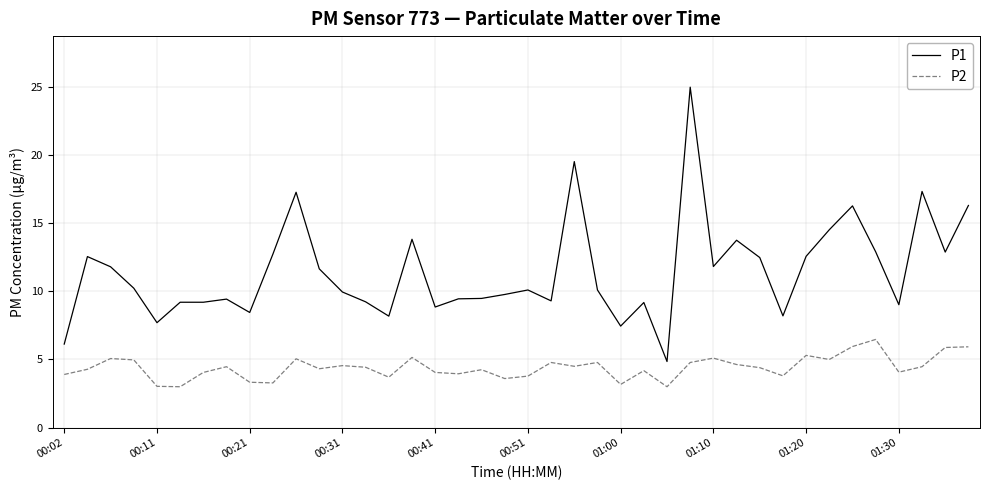

True or false: P2 and P1 intersect in this chart.

False